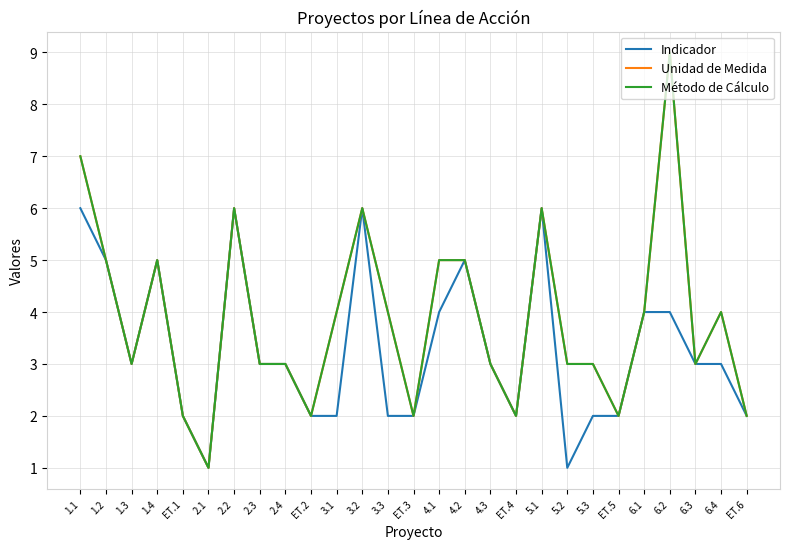

Does the chart display data point markers on the line(s)?

No